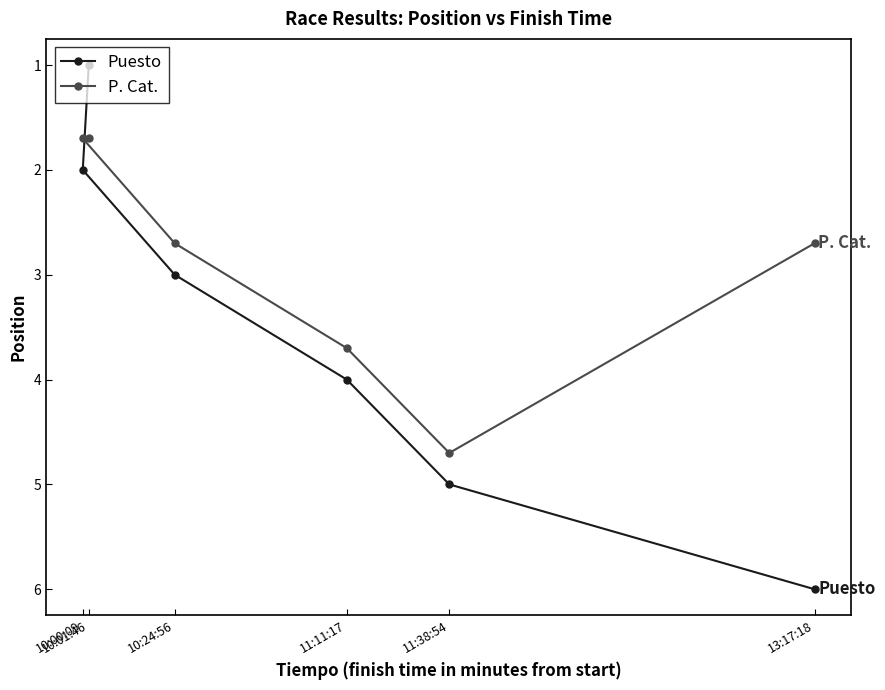

List the series in order of their overall mean, highest first.

Puesto, P. Cat.